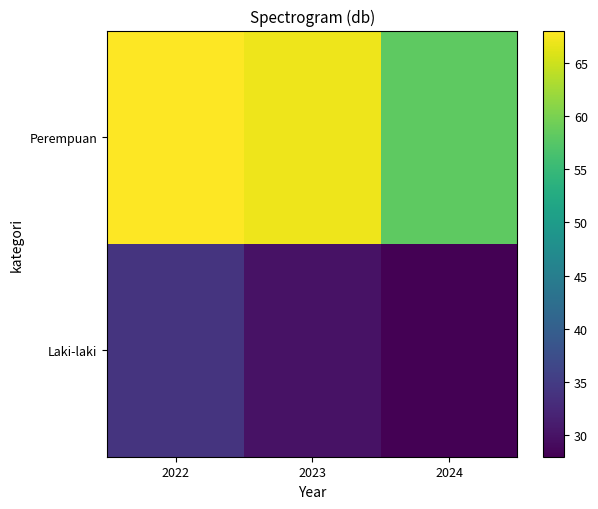

Rank the series by their average value, from highest to lowest.

Perempuan, Laki-laki